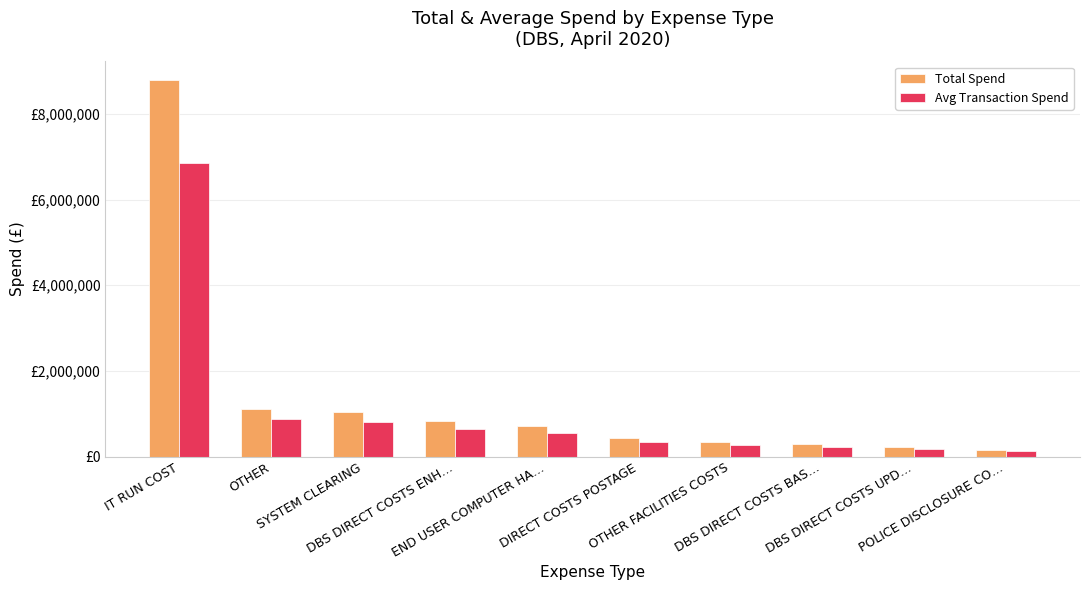

What is the label of the 1st bar from the right?

POLICE DISCLOSURE CO…